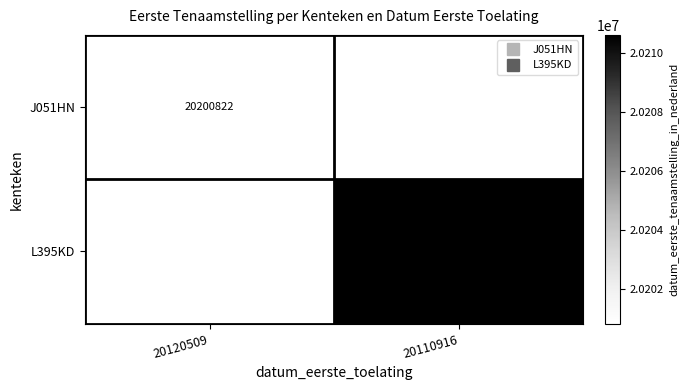

The L395KD series shows 20210602.0 at 20110916. True or false?

True